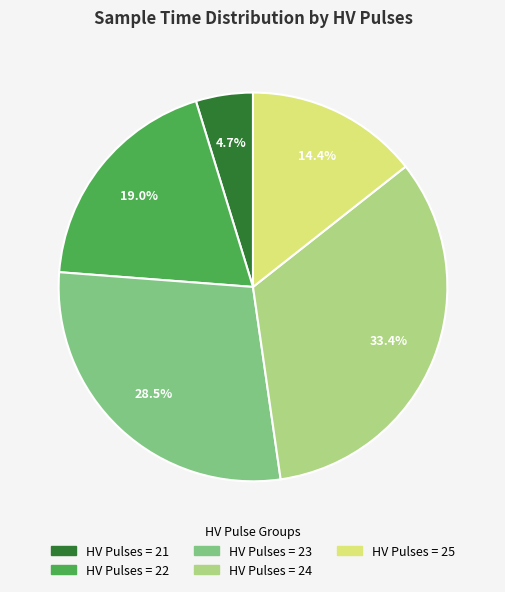

How many segments does this pie chart have?

5